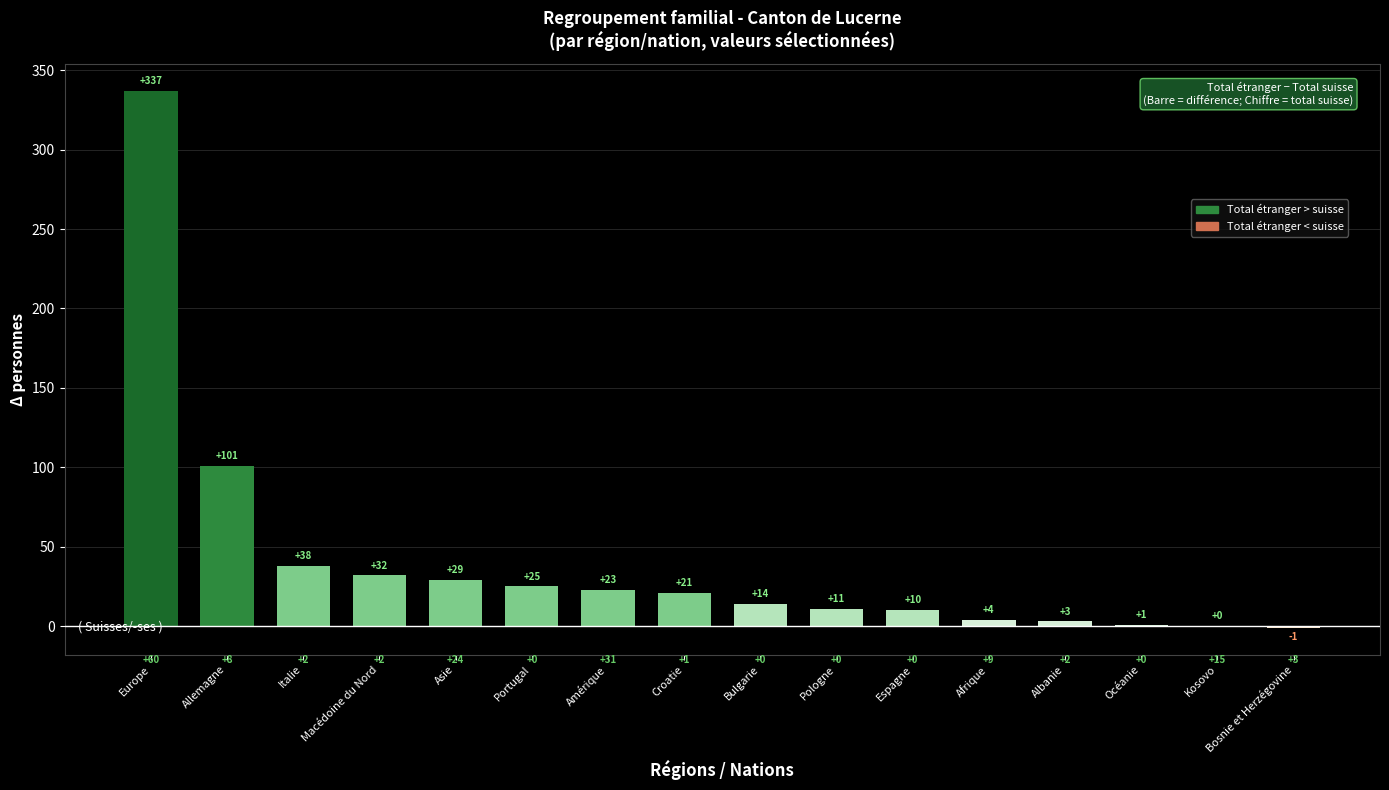

The chart shows a value of 10 at Espagne. True or false?

True